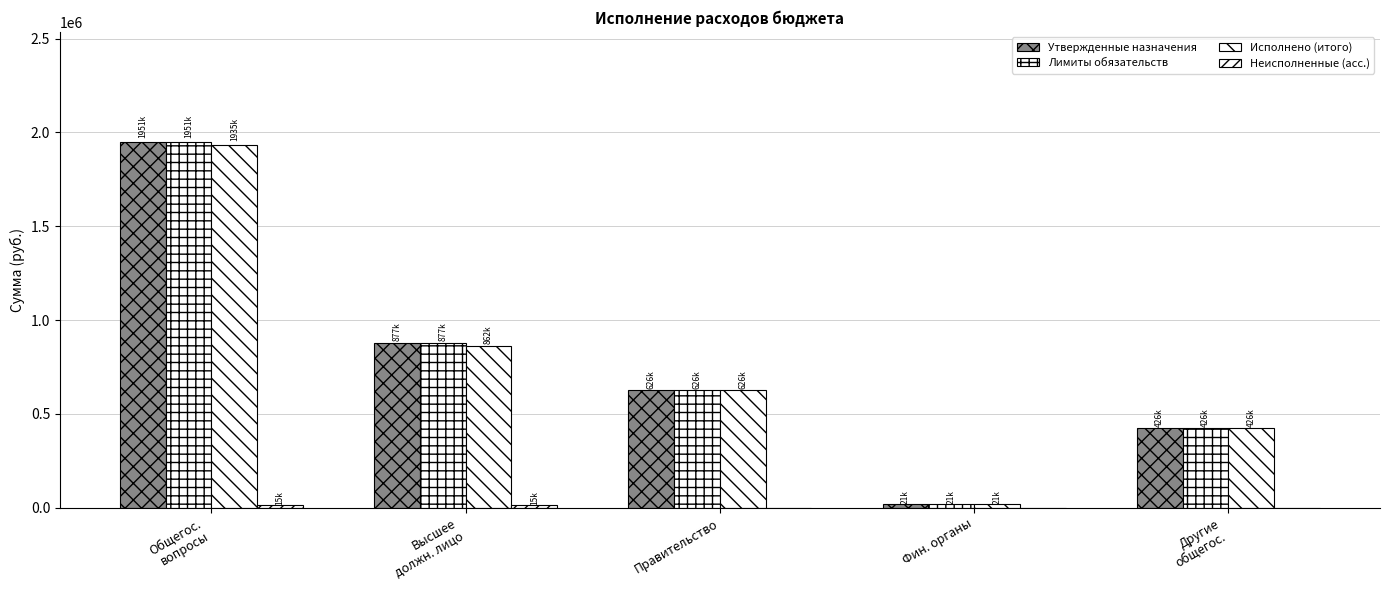

How many data points in Исполнено (итого) are above 625827?

3